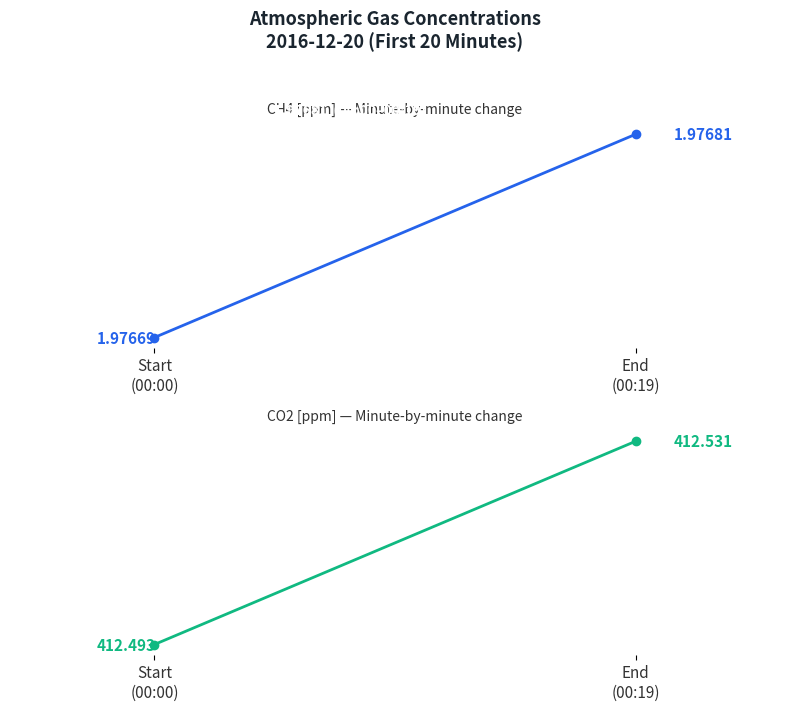

Which category has the highest value in the CH4 [ppm] series?

End
(00:19)